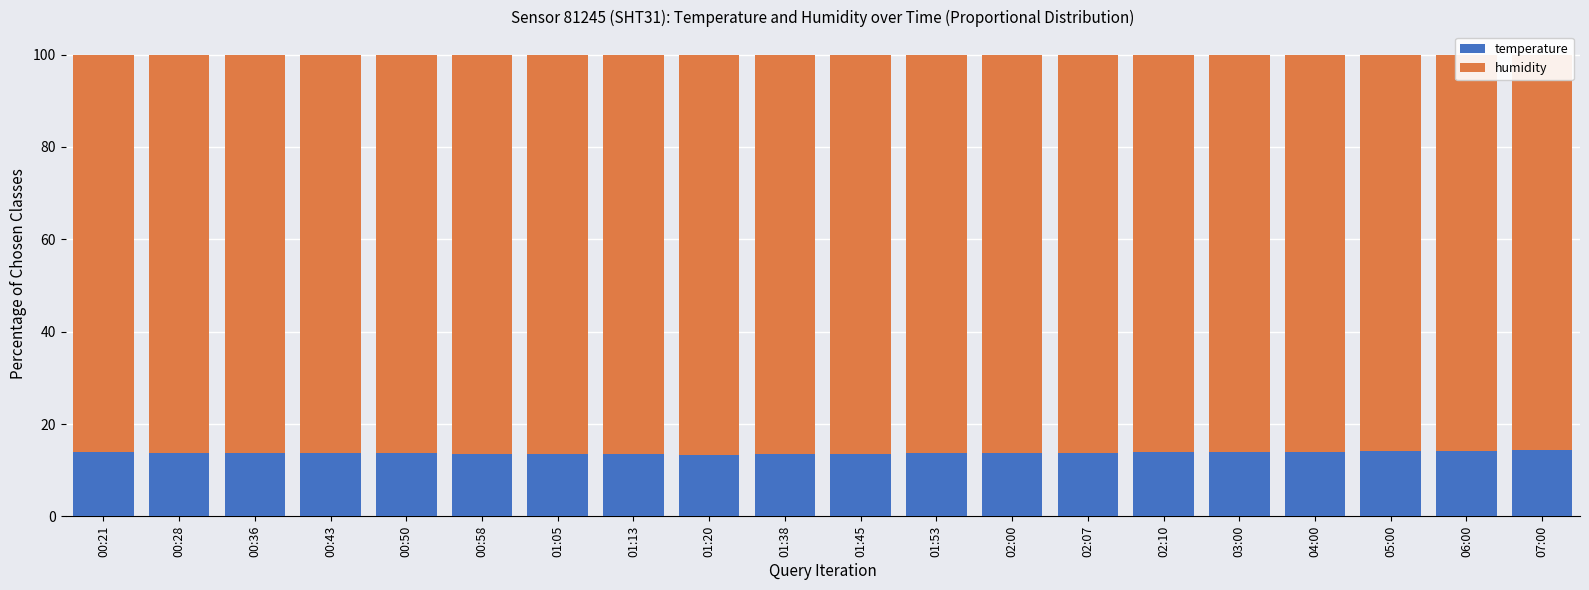

What is the difference between the maximum and minimum values in the humidity series?

0.9